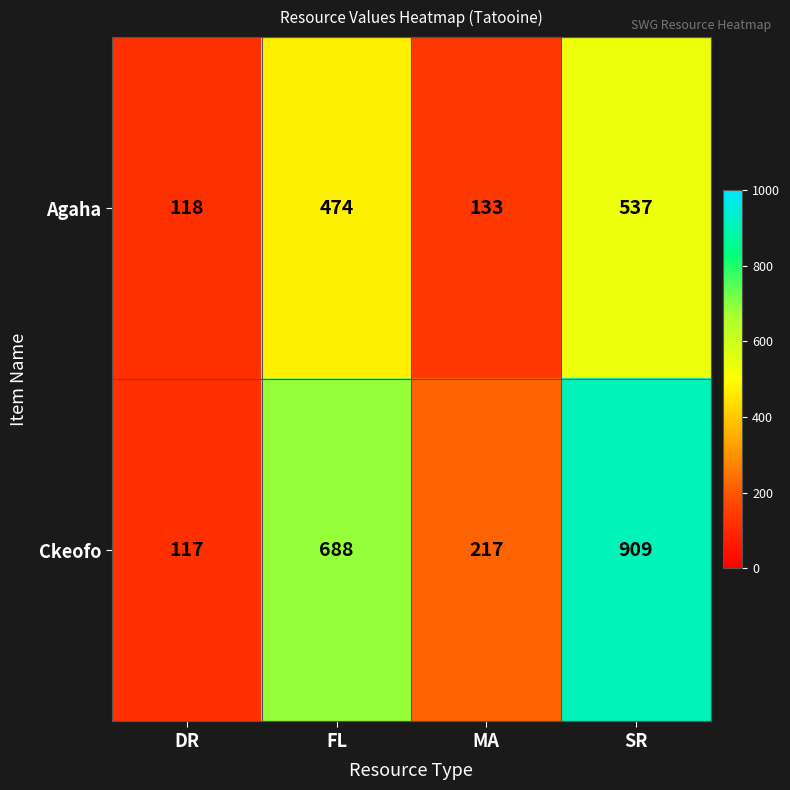

What is the difference between the highest and lowest values at SR?

372